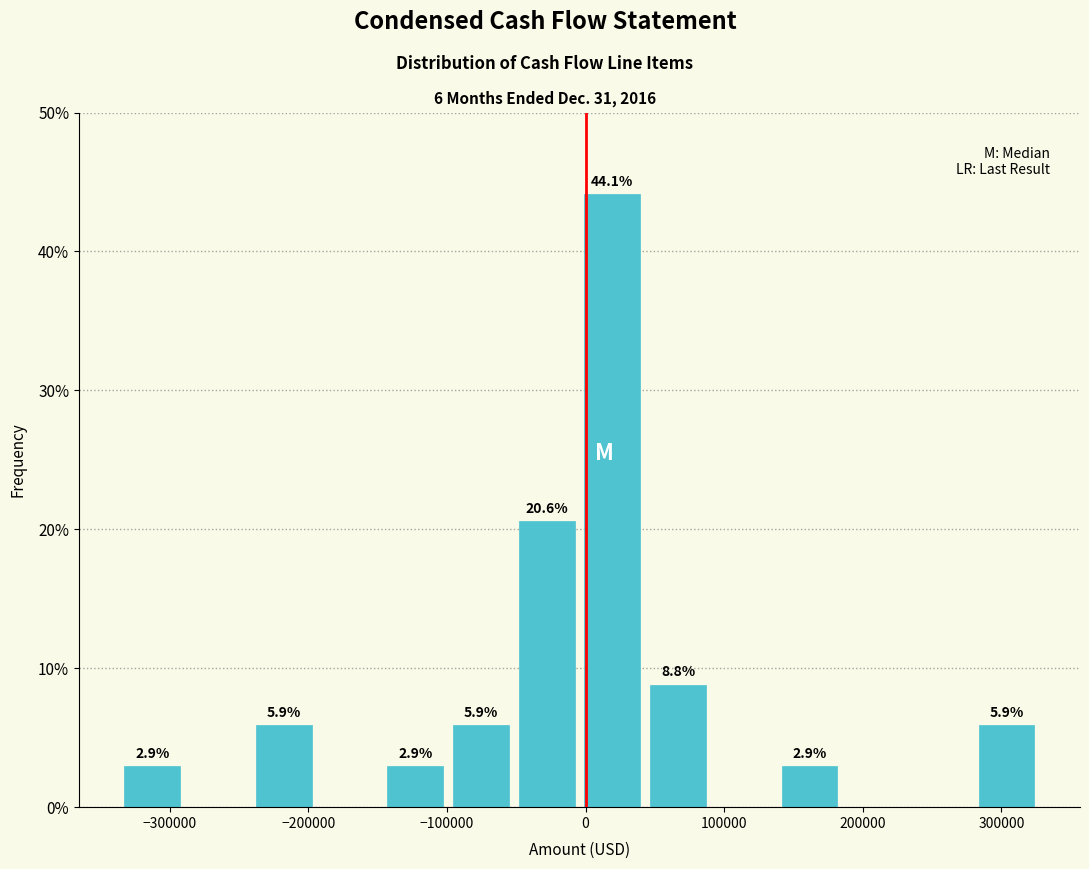

Which range on the x-axis has the tallest bar?

0 to 40000